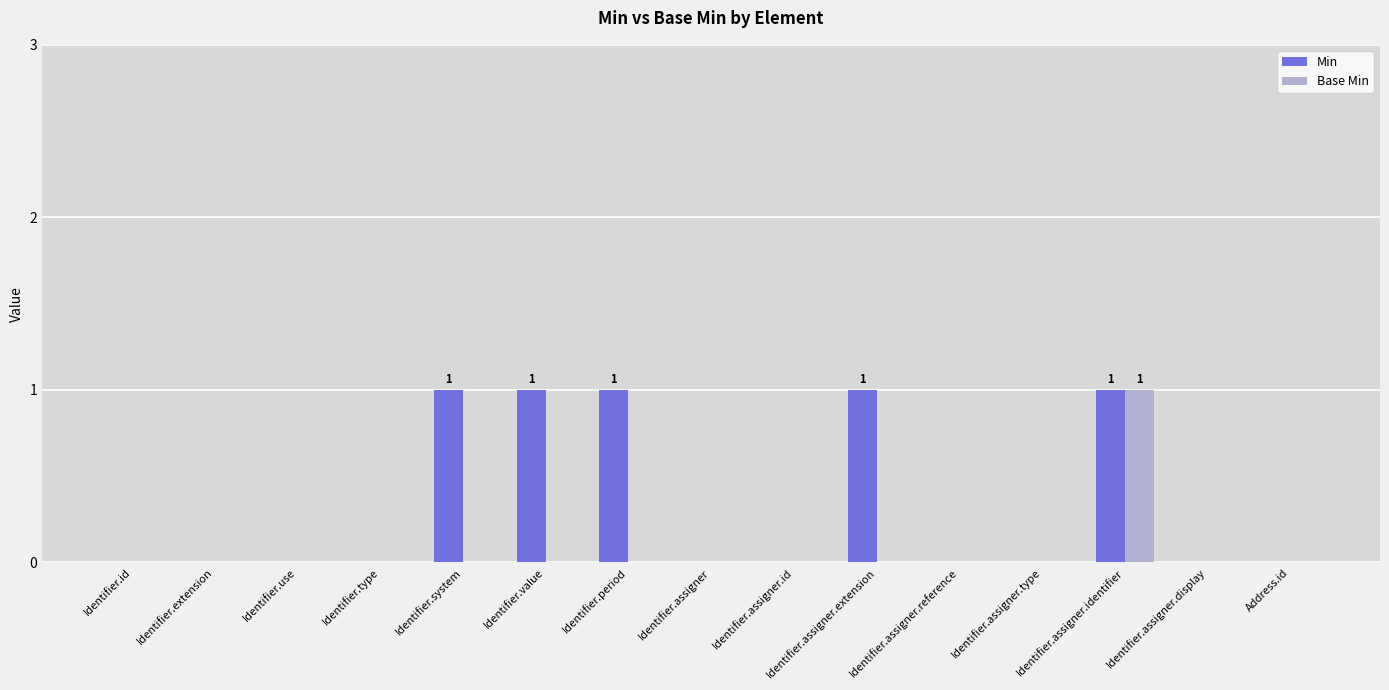

Between Identifier.use and Identifier.value, which series saw the biggest shift?

Min